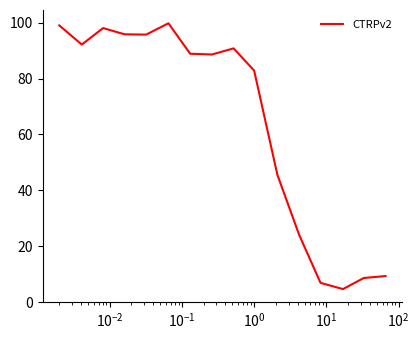

How many values are below 88?

7